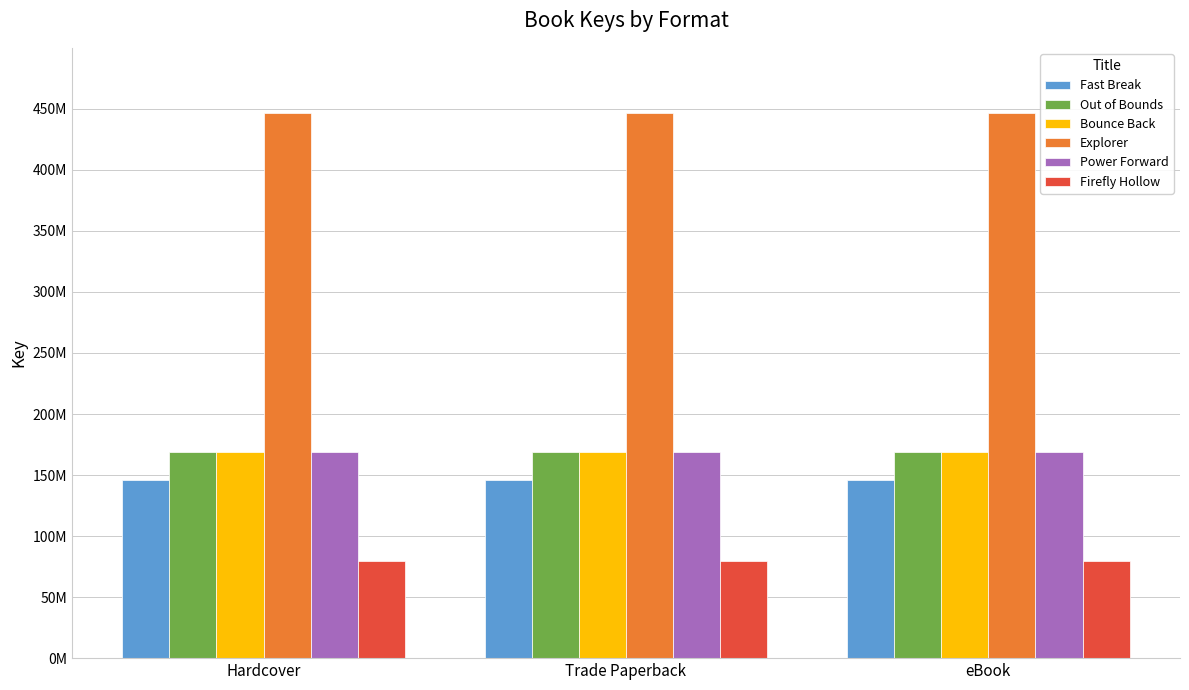

What is the difference between the highest and lowest values at eBook?

367505264